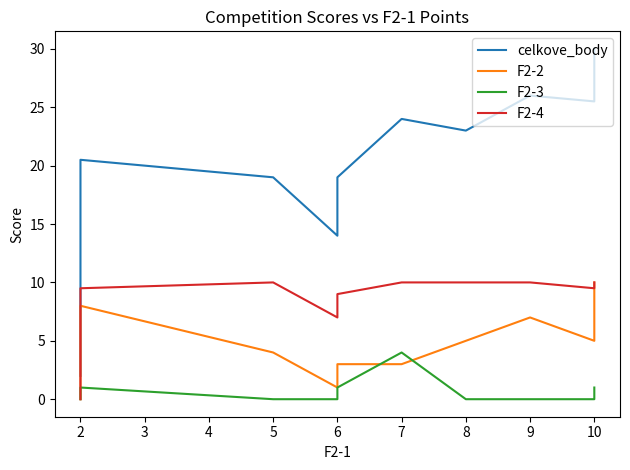

List the labels in order of F2-3 value, smallest first.

1, 3, 4, 7, 8, 9, 2, 5, 10, 6